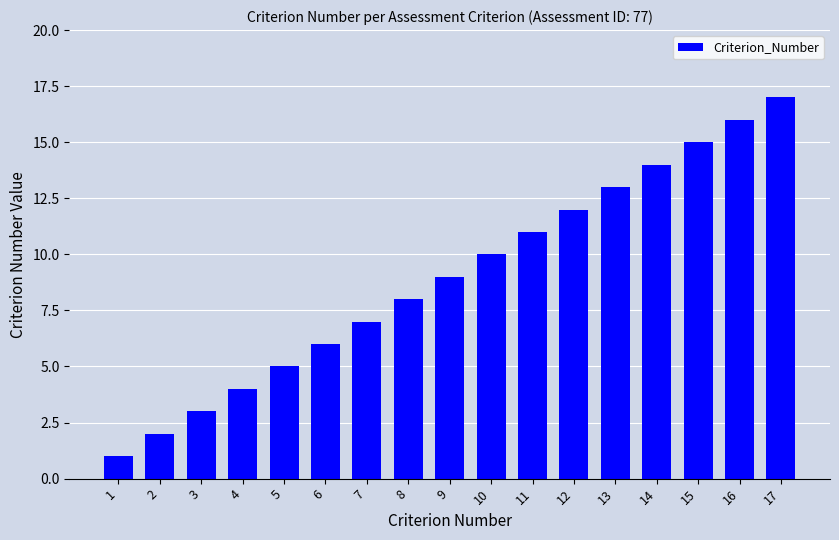

List the labels in order of value, largest first.

17, 16, 15, 14, 13, 12, 11, 10, 9, 8, 7, 6, 5, 4, 3, 2, 1